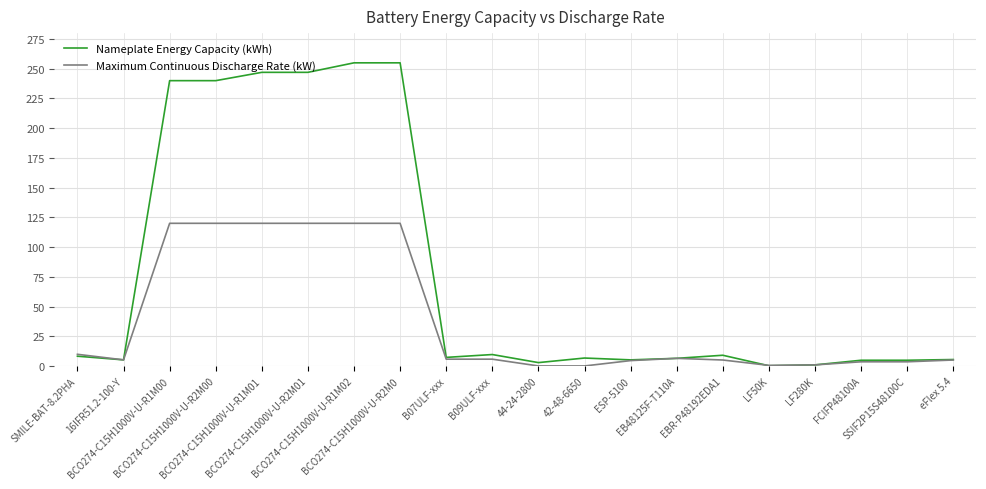

Rank the series by their average value, from lowest to highest.

Maximum Continuous Discharge Rate (kW), Nameplate Energy Capacity (kWh)